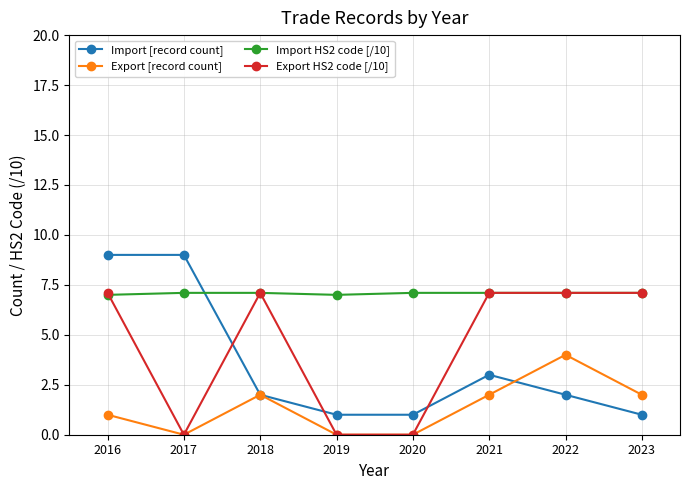

Reading left to right, transcribe all the data shown in this chart.

Import [record count]: 2016=9.0	2017=9.0	2018=2.0	2019=1.0	2020=1.0	2021=3.0	2022=2.0	2023=1.0
Export [record count]: 2016=1.0	2017=0.0	2018=2.0	2019=0.0	2020=0.0	2021=2.0	2022=4.0	2023=2.0
Import HS2 code [/10]: 2016=7.0	2017=7.1	2018=7.1	2019=7.0	2020=7.1	2021=7.1	2022=7.1	2023=7.1
Export HS2 code [/10]: 2016=7.1	2017=0.0	2018=7.1	2019=0.0	2020=0.0	2021=7.1	2022=7.1	2023=7.1